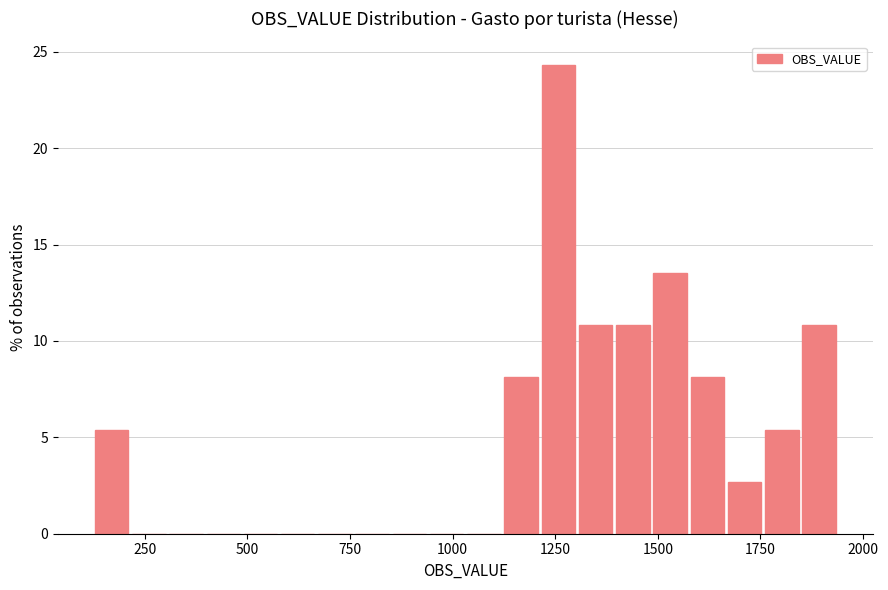

Read against the x-axis, roughly where is the centre of the tallest bar?

1250